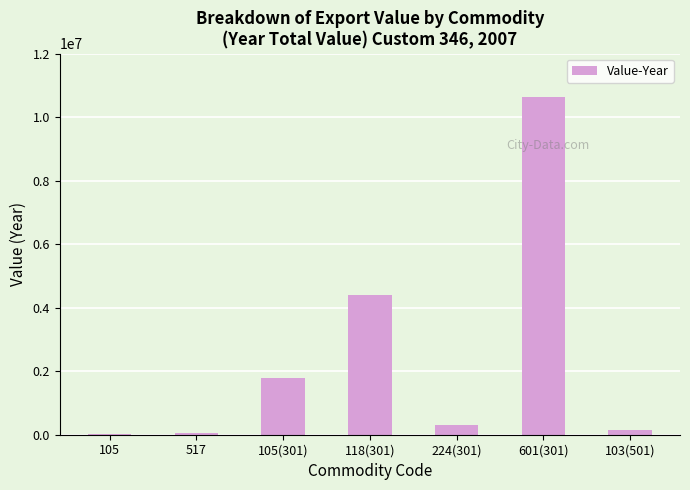

How many data points does each series have?

7